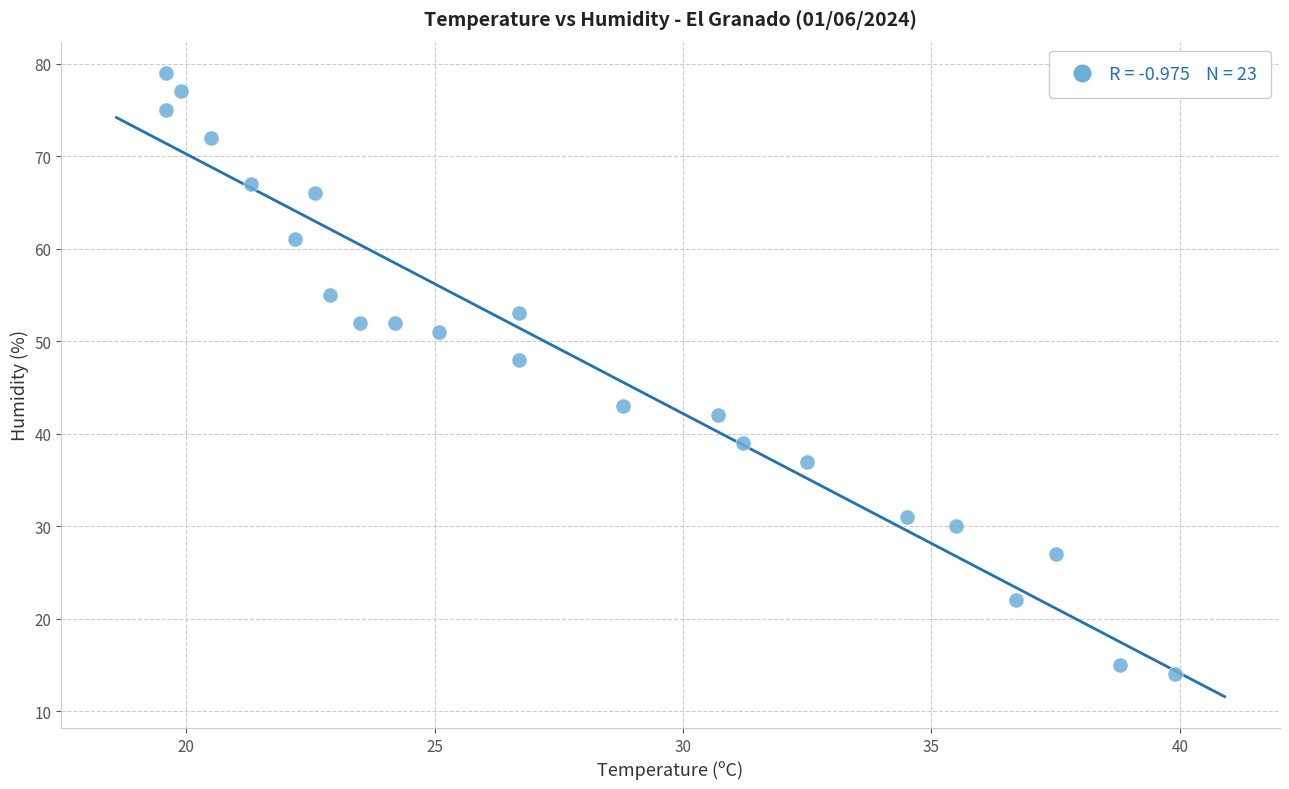

What is the range of Y values (max minus min)?

65